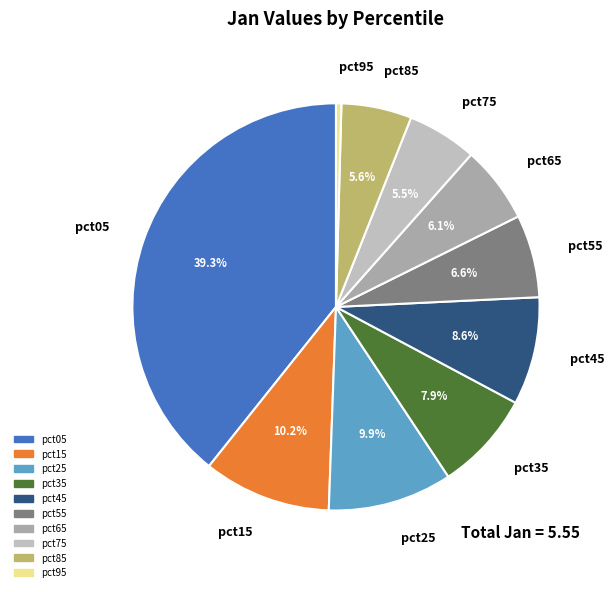

Which has a higher value, pct65 or pct15?

pct15